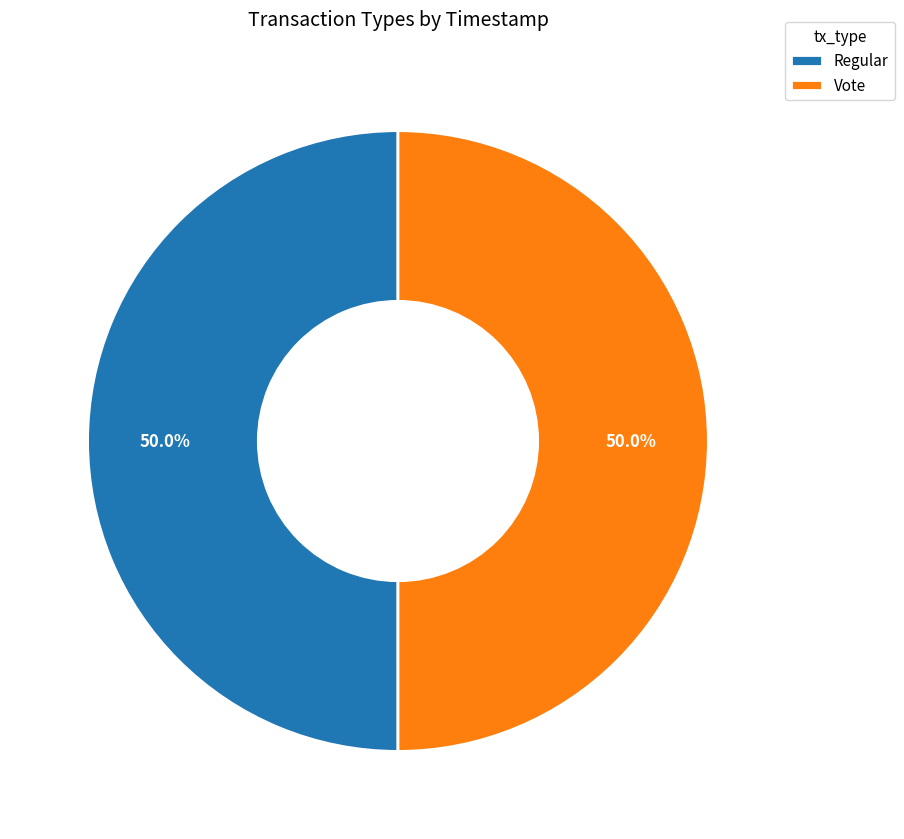

What percentage do Regular and Vote together represent?

100.0%